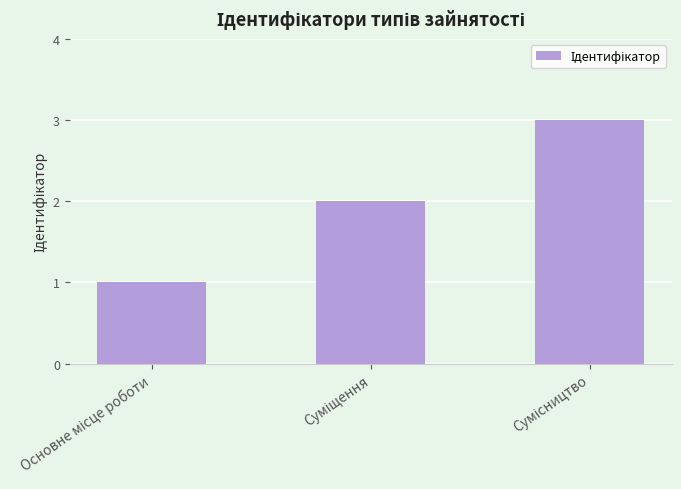

What is the greatest value displayed?

3